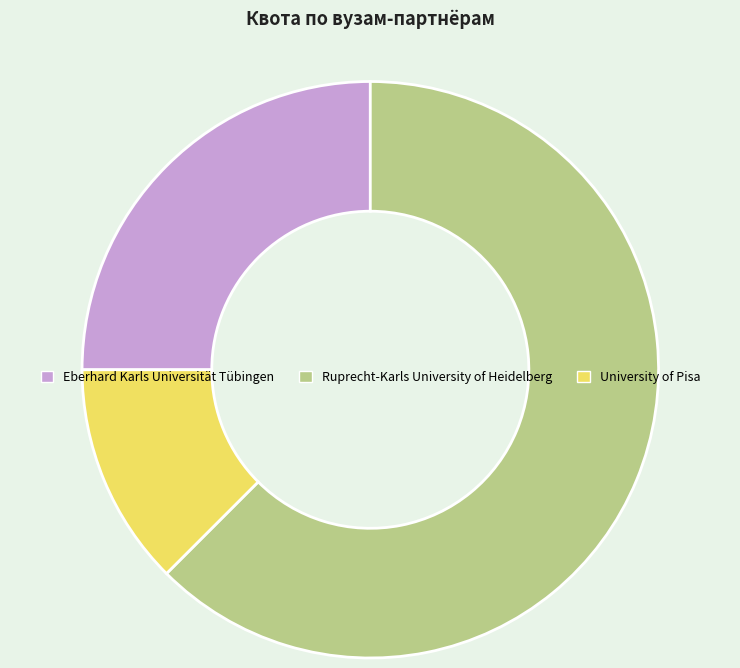

True or false: Ruprecht-Karls University of Heidelberg accounts for 70% of the total.

False